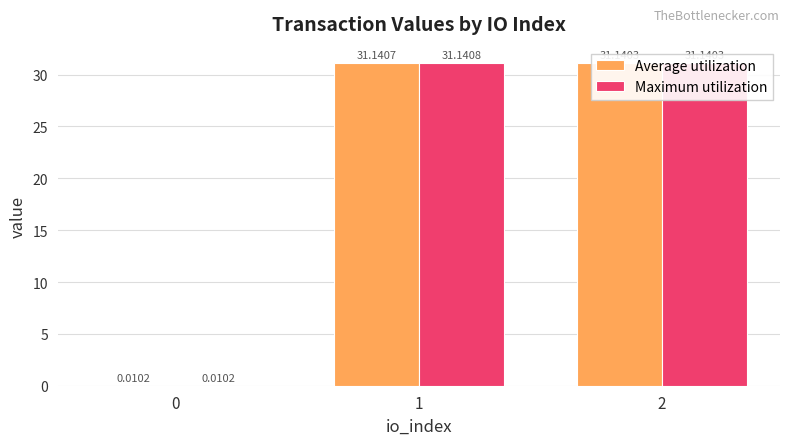

What is the total value across all series at 2?

62.3